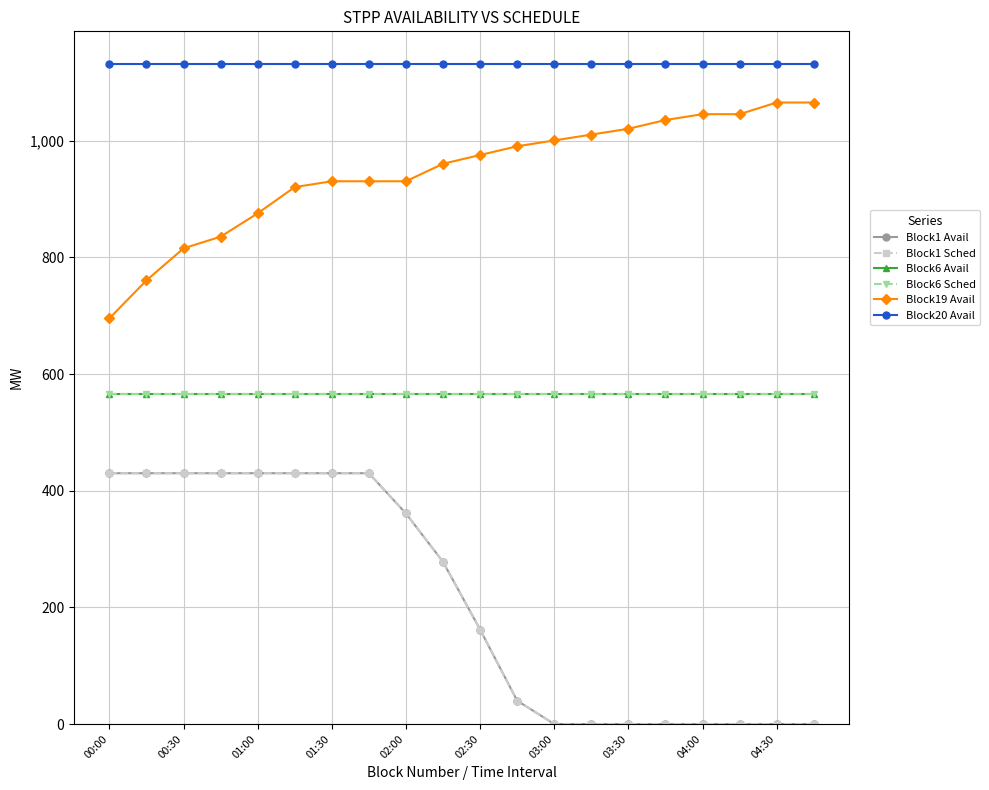

Is this an area chart (filled region under the line)?

No